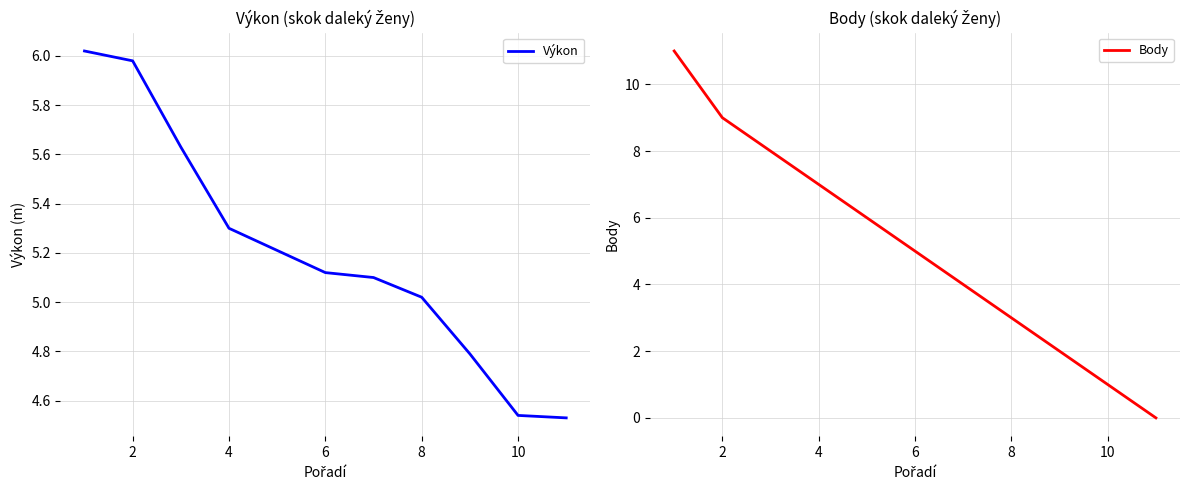

Where is Výkon nearest to the value 5?

8